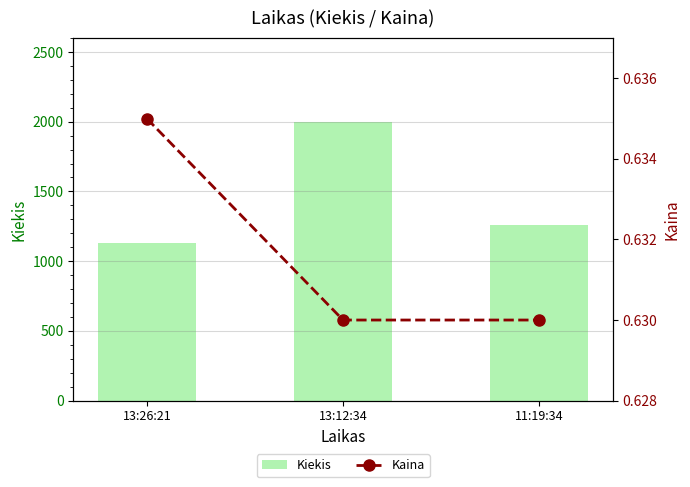

At which category is the sum across all series the highest?

13:12:34